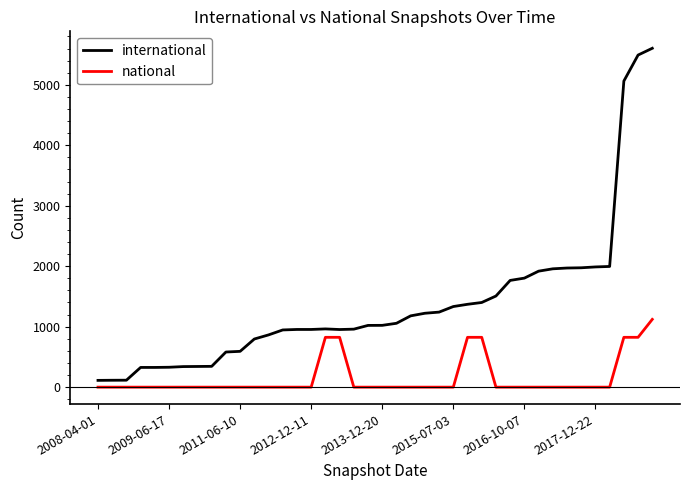

Which series has the largest total across all categories?

international